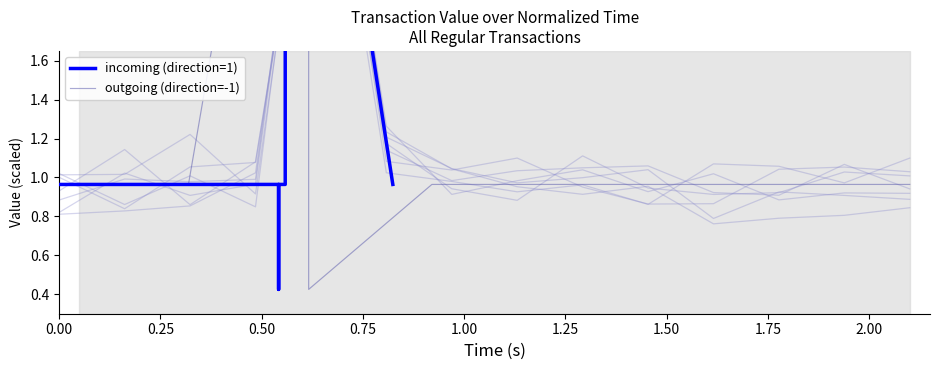

How many intersections are there between incoming (direction=1) and outgoing (direction=-1)?

1